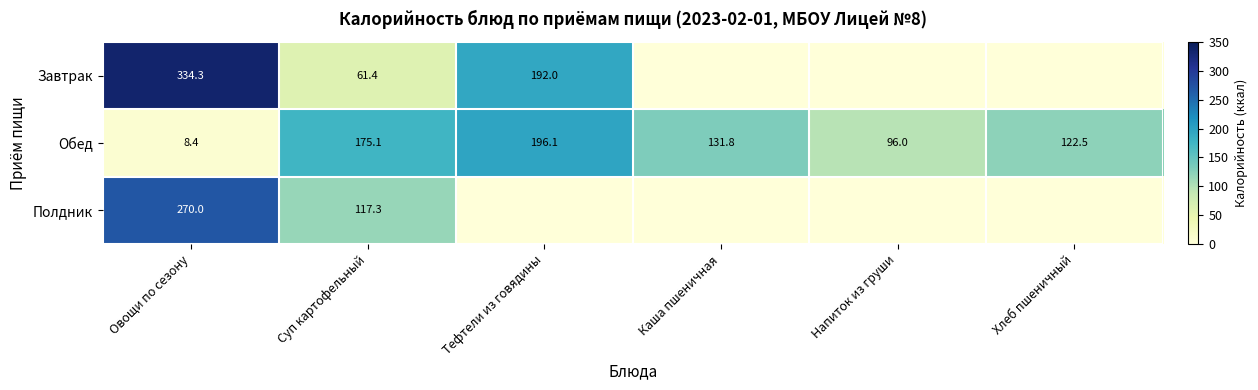

At Суп картофельный, list the series in order from largest to smallest.

Обед, Полдник, Завтрак